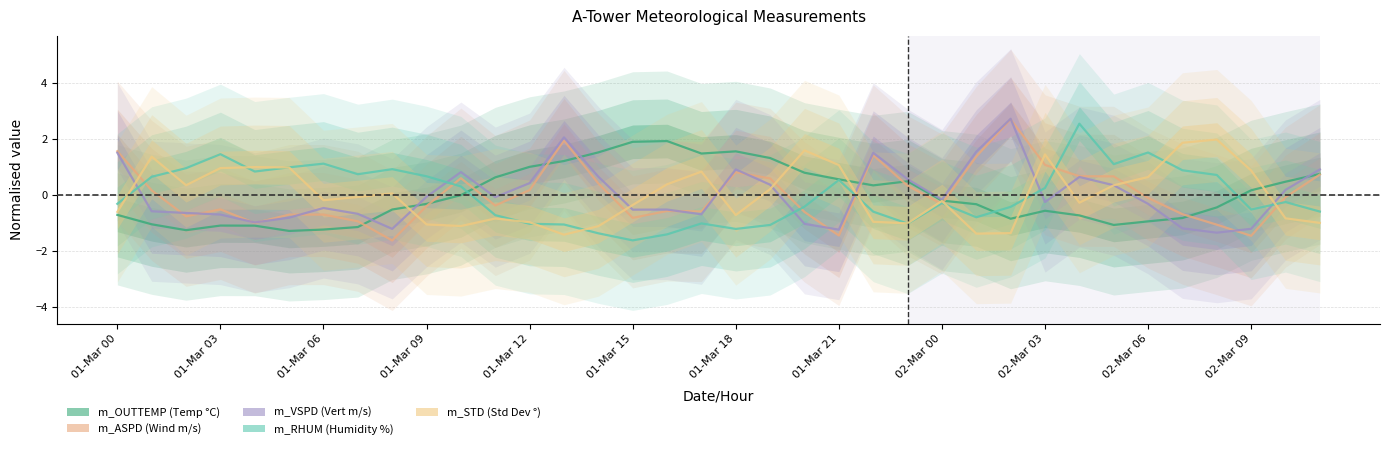

At which category is the sum across all series the highest?

28